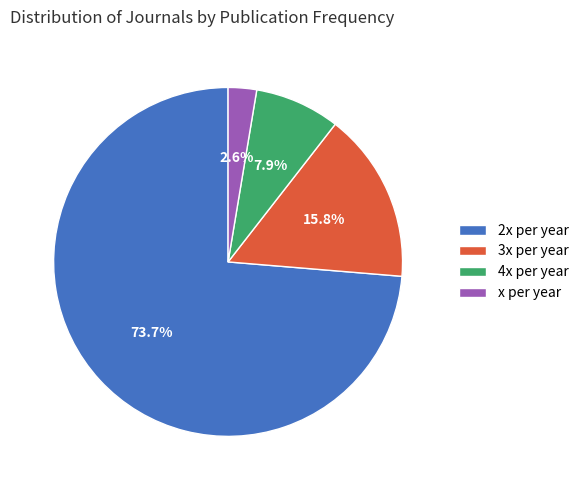

Between 4x per year and 3x per year, which is larger?

3x per year